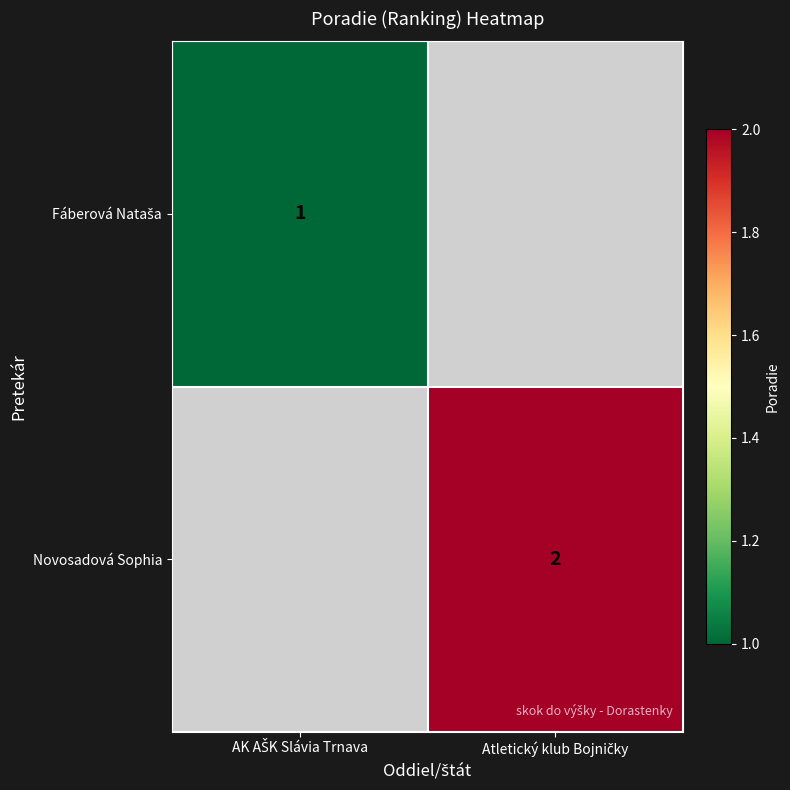

What is the average value of the Novosadová Sophia series?

1